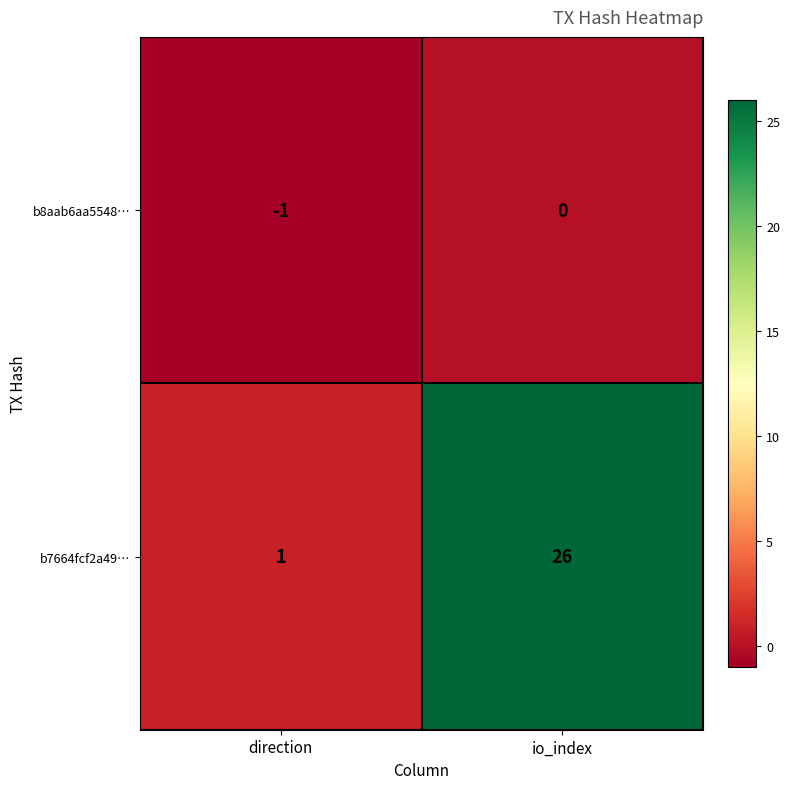

What is the difference between the b7664fcf2a49… values at direction and io_index?

25